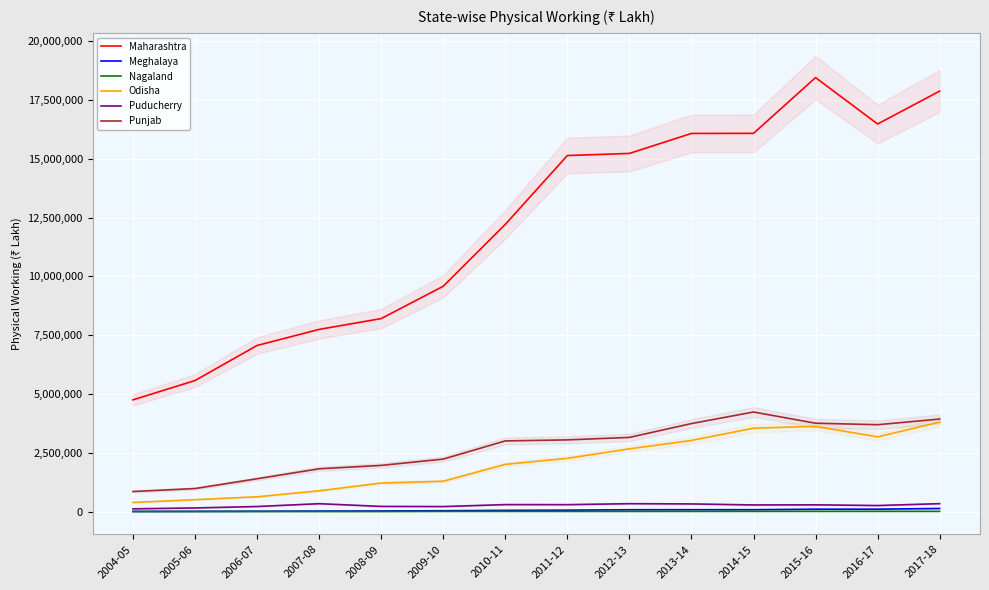

What position from the left is 2016-17?

13